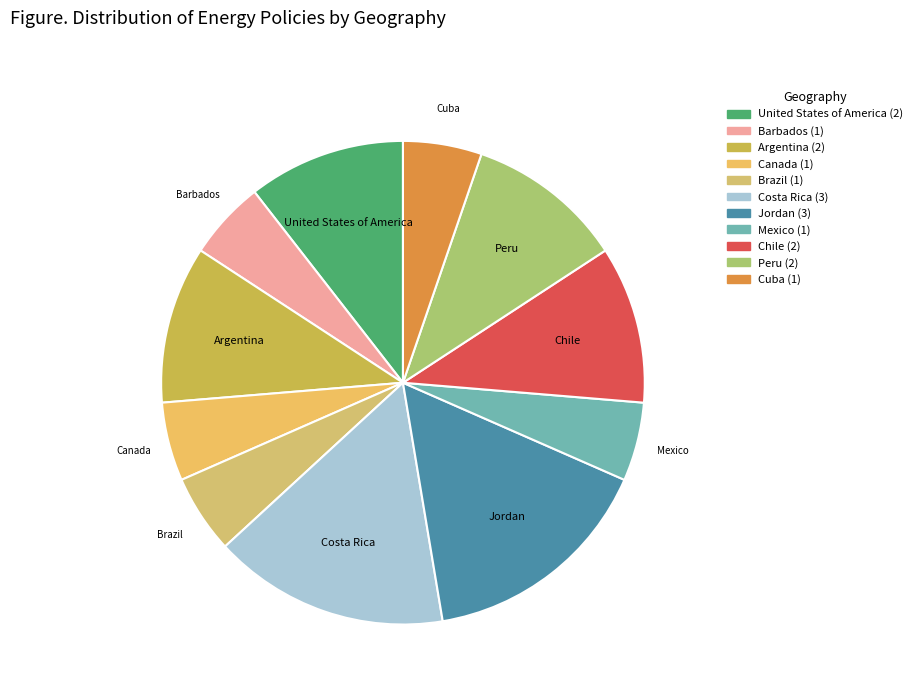

Combined, do Brazil and Canada account for over 50%?

No